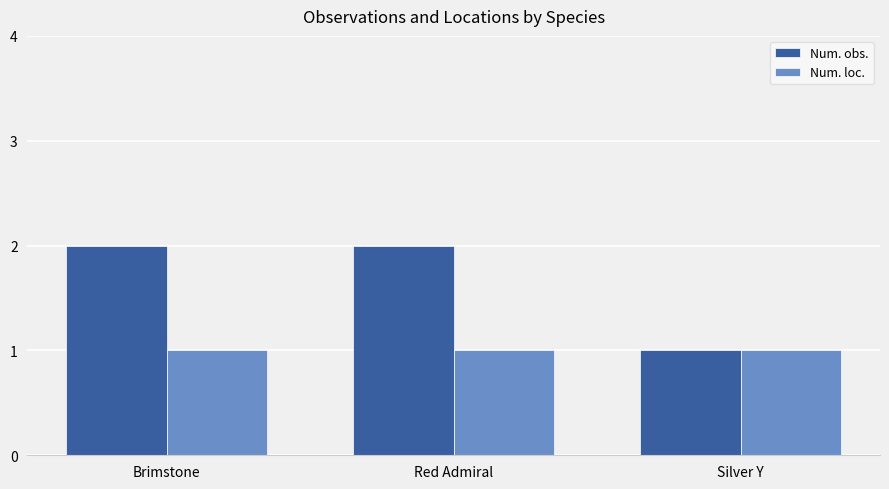

What is the difference between the highest and lowest values at Red Admiral?

1